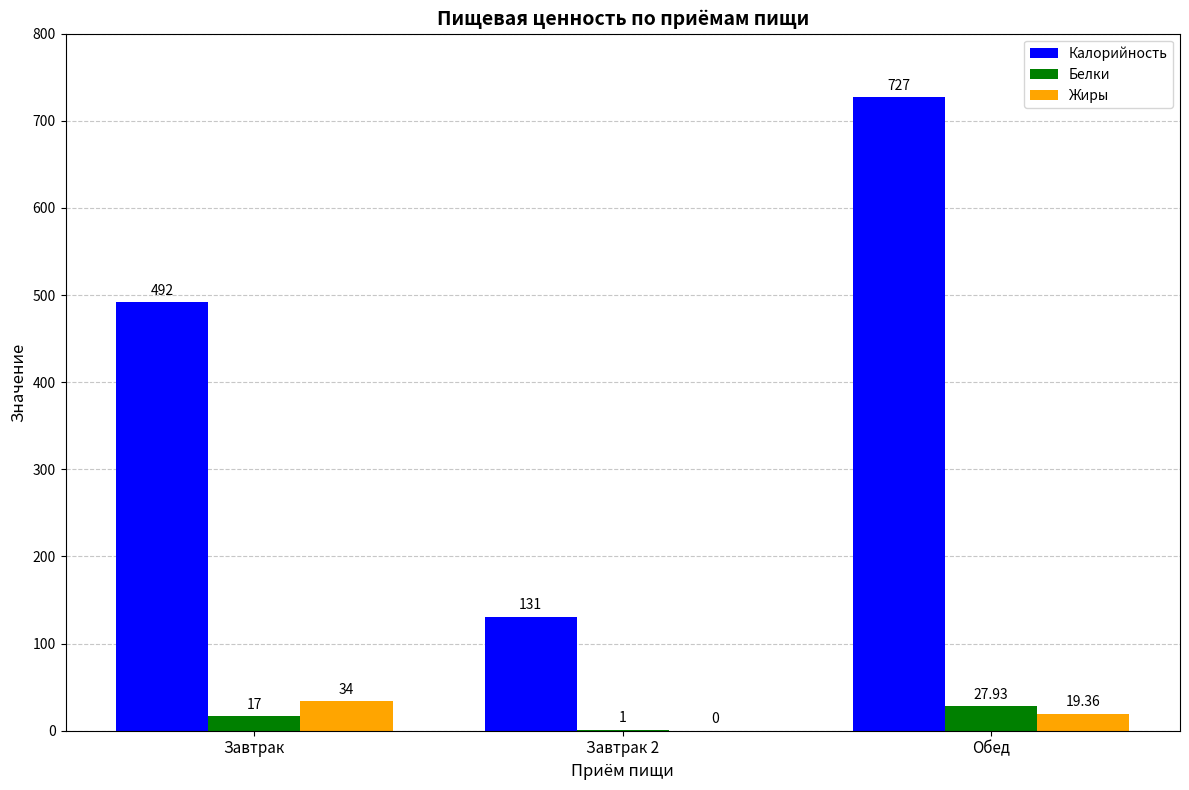

What value does the Калорийность series have at Обед?

727.0